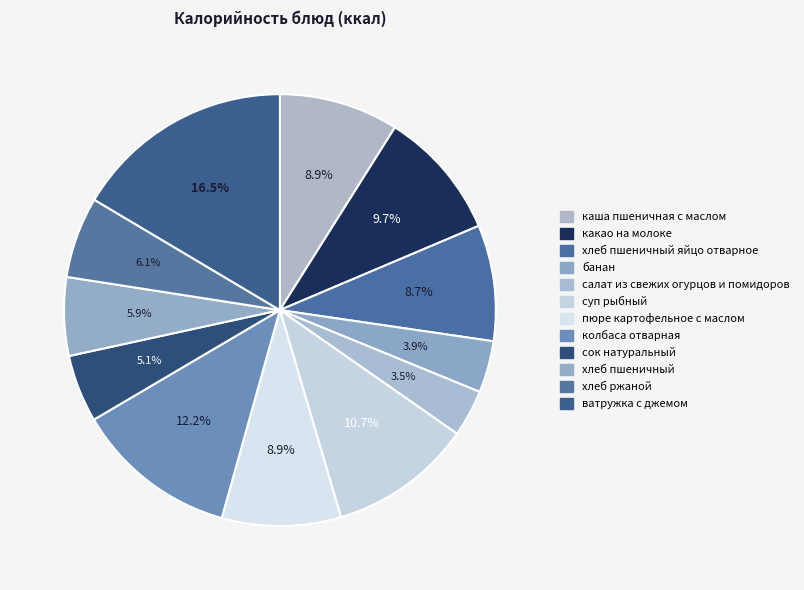

Is it true that суп рыбный is 23% of the pie?

False